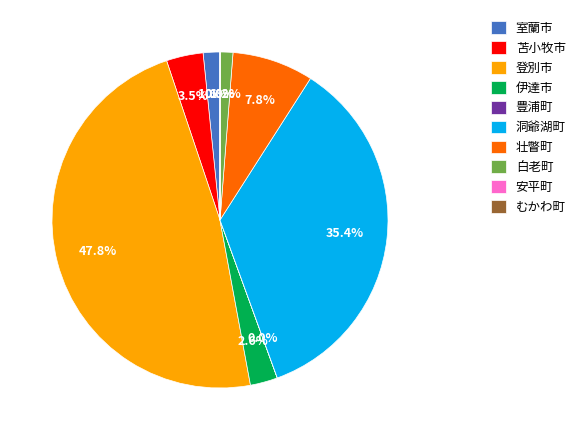

Is it true that 洞爺湖町 is 35% of the pie?

True